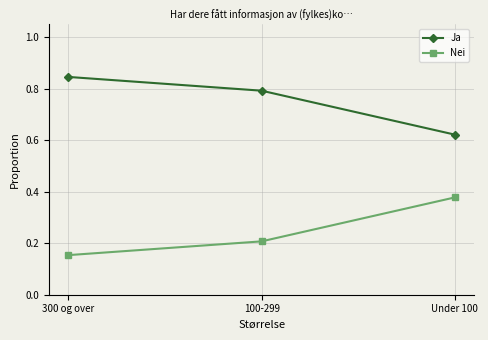

How many Nei values are between 0 and 1?

3